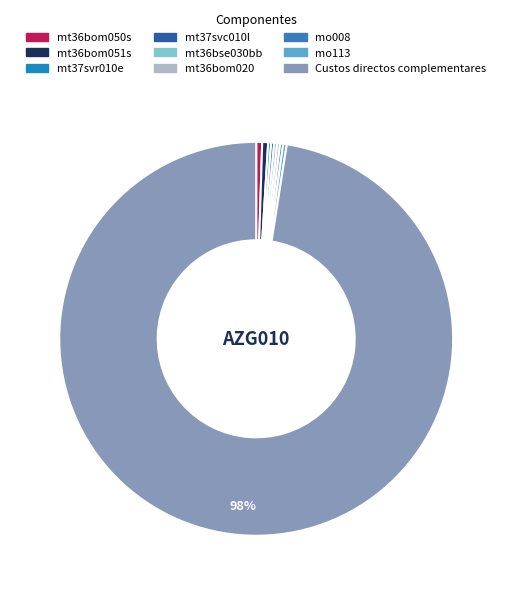

True or false: mt36bse030bb accounts for 0% of the total.

True